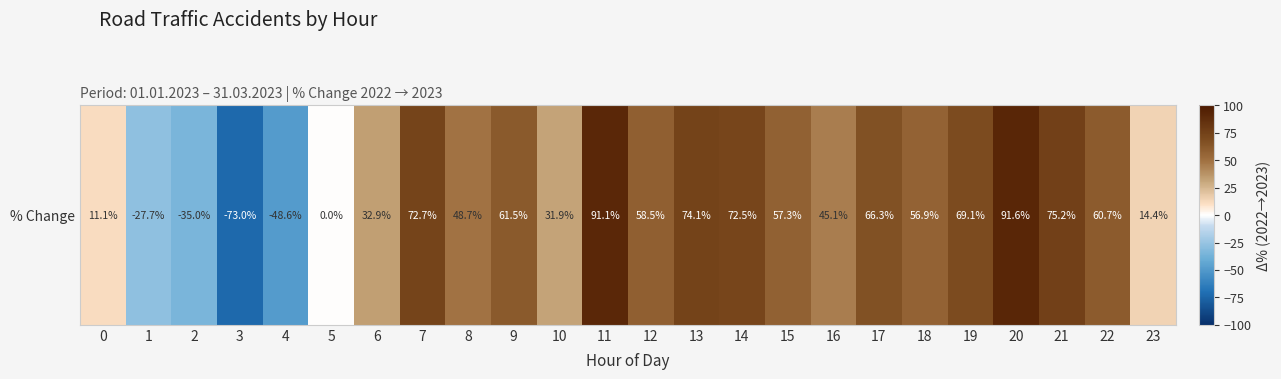

What is the average value?

37.8